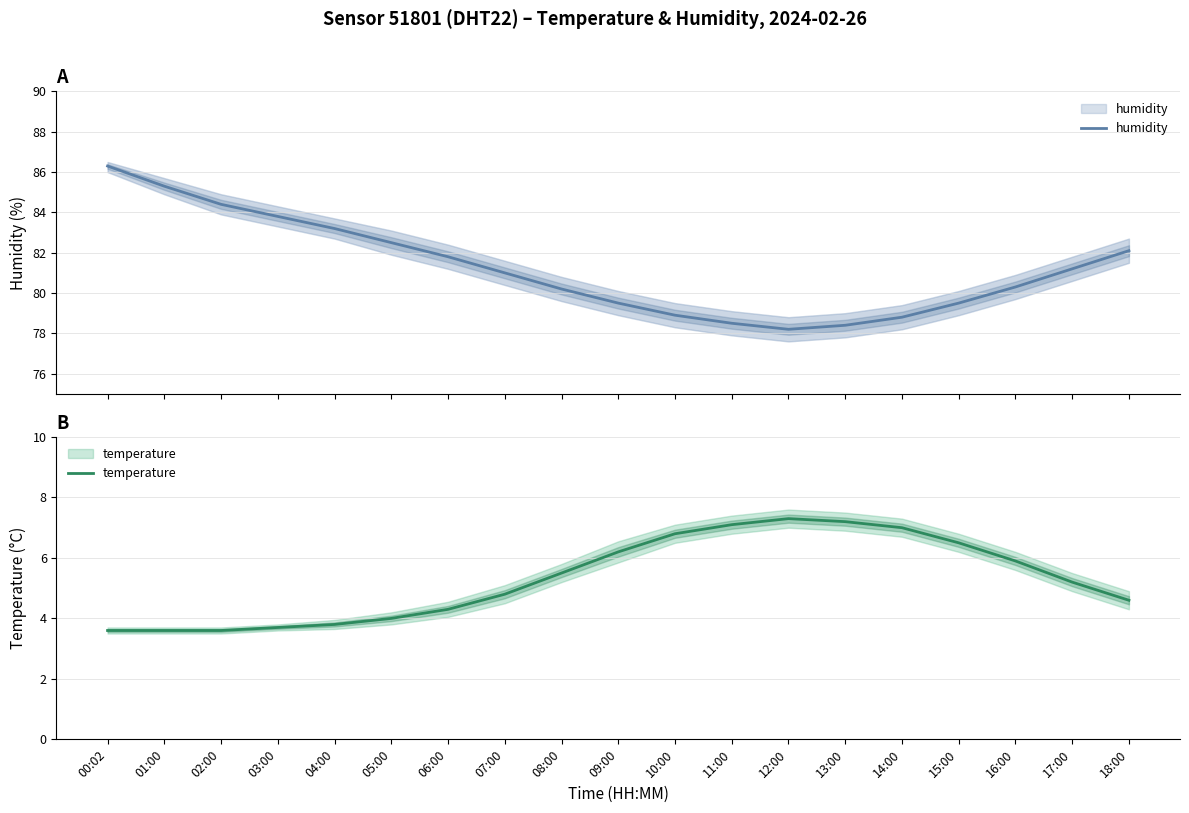

True or false: temperature has more than 0 interior local peaks.

True